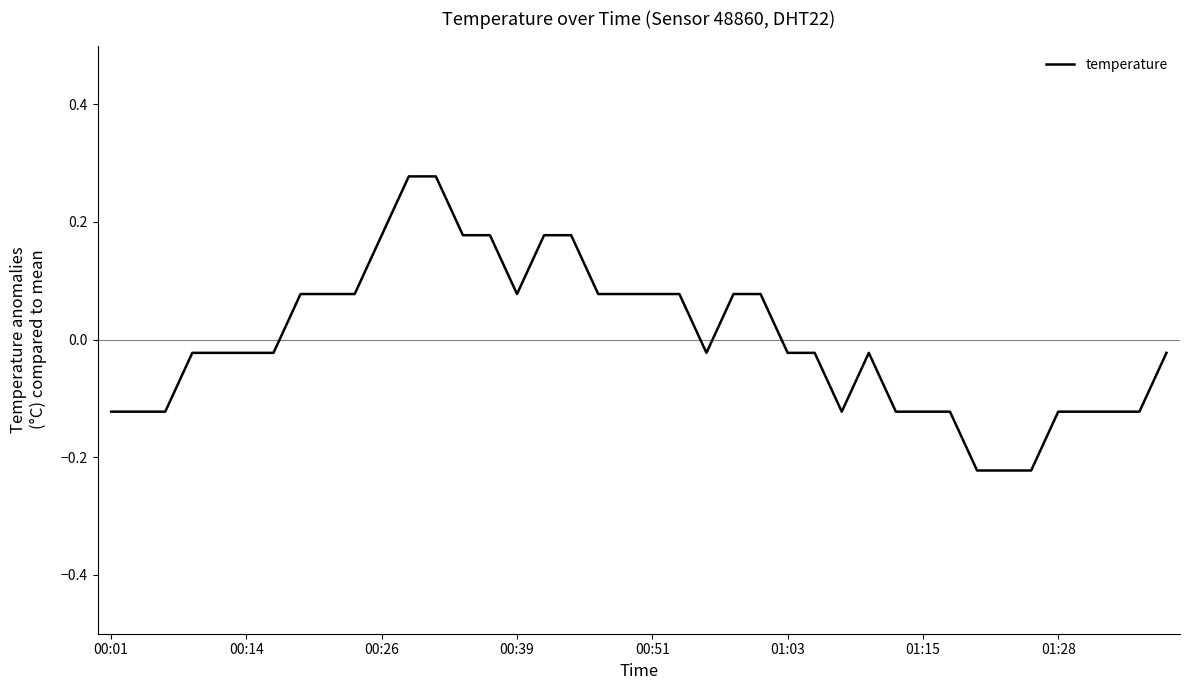

Reading left to right, list all the values displayed in this chart.

-0.1	-0.1	-0.1	-0.0	-0.0	-0.0	-0.0	0.1	0.1	0.1	0.2	0.3	0.3	0.2	0.2	0.1	0.2	0.2	0.1	0.1	0.1	0.1	-0.0	0.1	0.1	-0.0	-0.0	-0.1	-0.0	-0.1	-0.1	-0.1	-0.2	-0.2	-0.2	-0.1	-0.1	-0.1	-0.1	-0.0